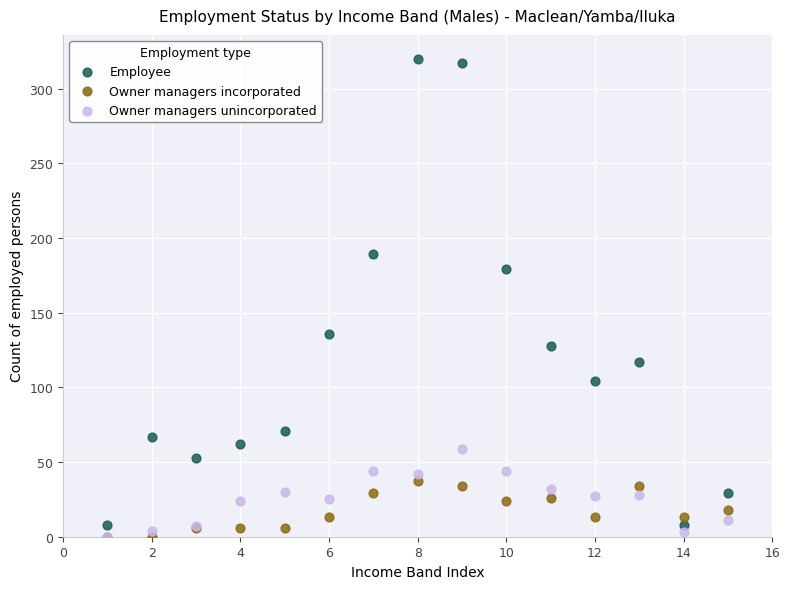

In the Employee series, what Y value is closest to 164?

179